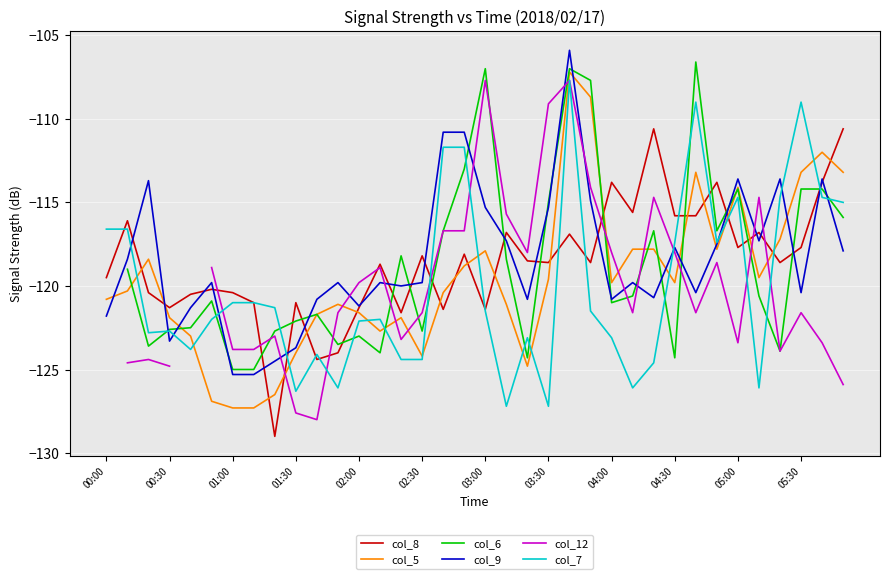

At how many categories does at least one series exceed -121?

32